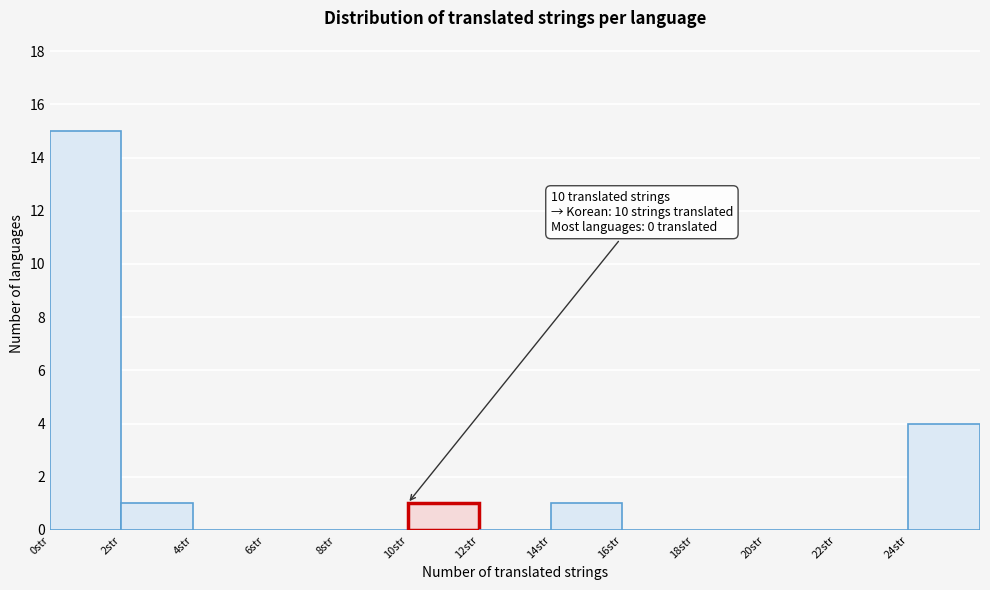

Over which range of the x-axis is the bar tallest?

0 to 2